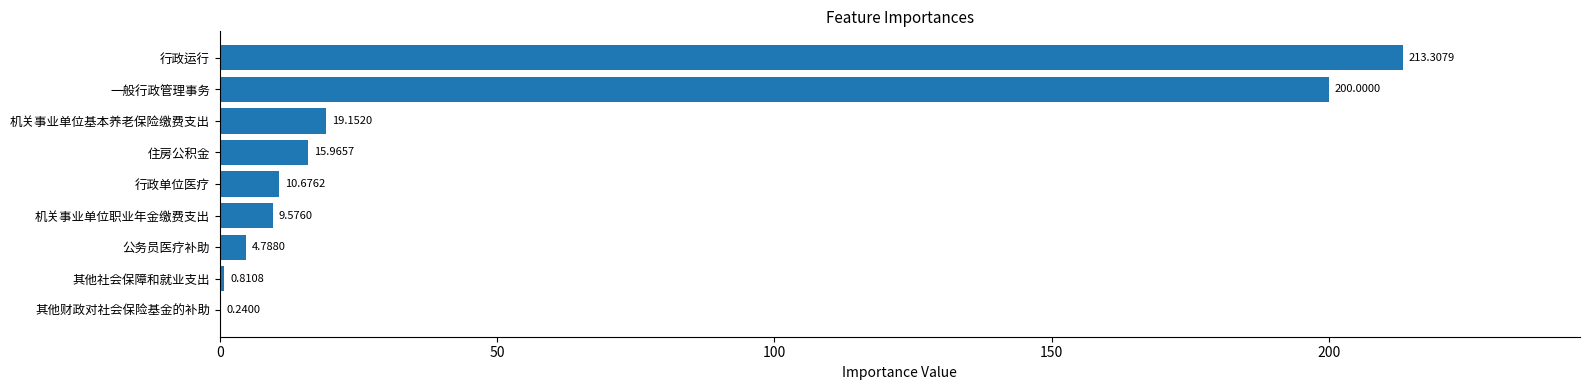

Which has a higher value, 一般行政管理事务 or 公务员医疗补助?

一般行政管理事务